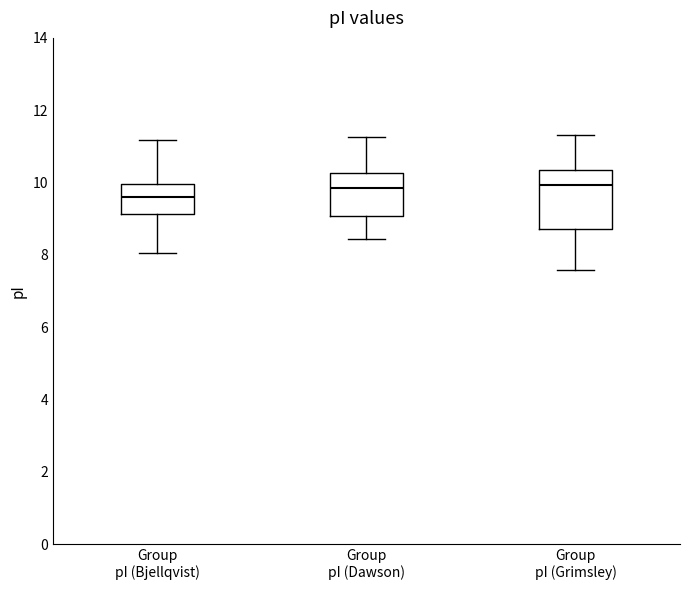

Reading left to right, read every box against the y-axis: the position of its median line, the range the box covers, and the ends of its whiskers. The values are not printed on the chart, so give them approximately, as read against the axis.

Group pI (Bjellqvist): median 9.6, box 9.2 to 10.0, whiskers 8.0 to 11.2
Group pI (Dawson): median 9.8, box 9.0 to 10.2, whiskers 8.4 to 11.2
Group pI (Grimsley): median 10.0, box 8.8 to 10.4, whiskers 7.6 to 11.4